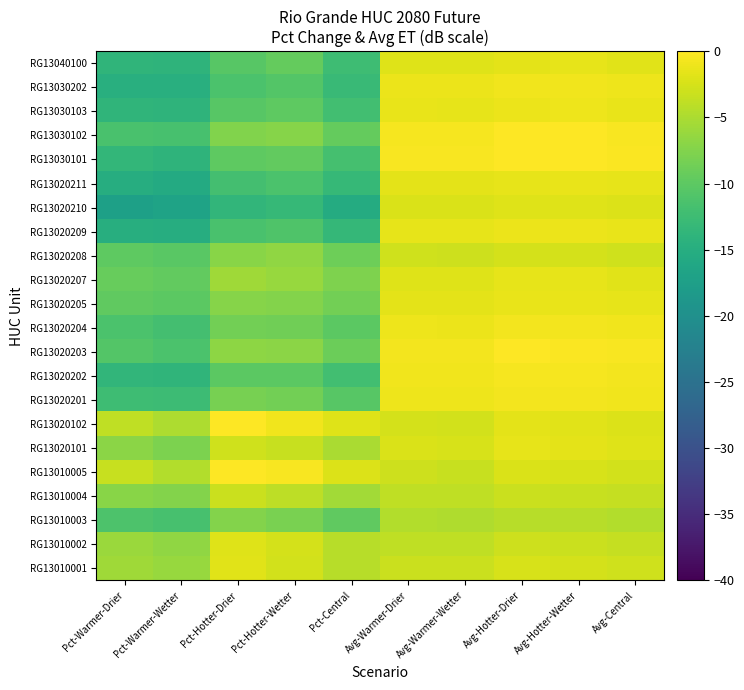

Which category has the highest value across all series?

Pct-Hotter-Drier